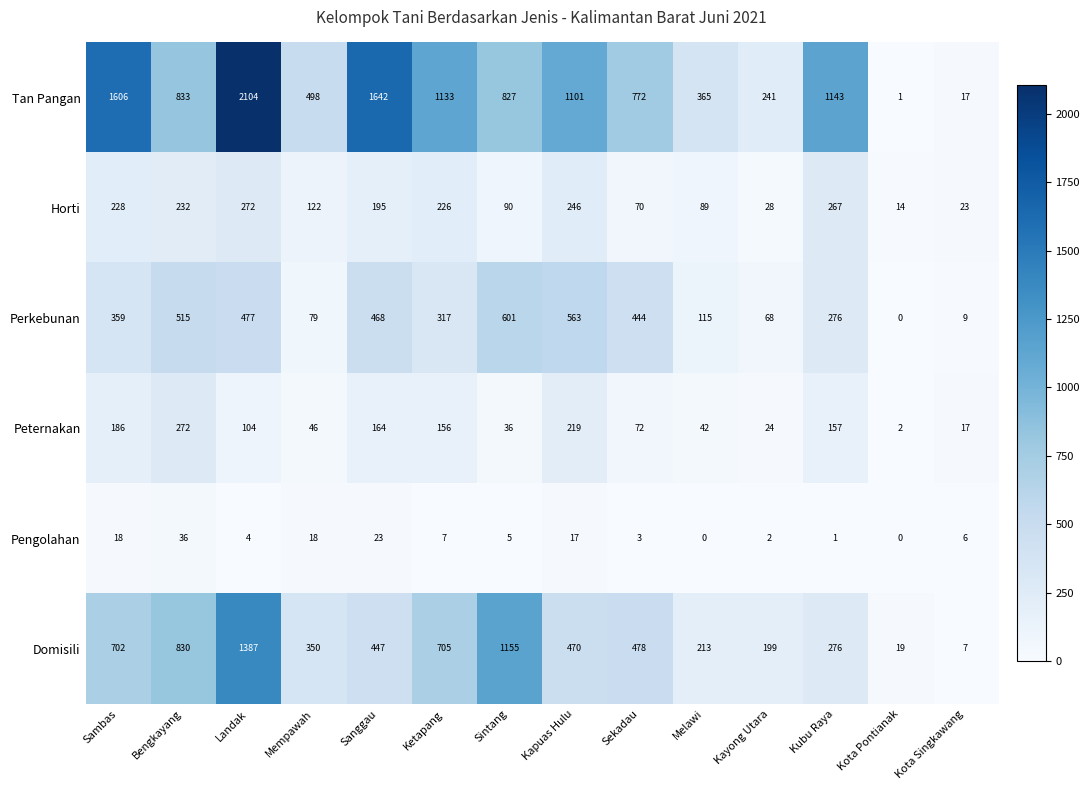

At how many categories does at least one series exceed 1707?

1